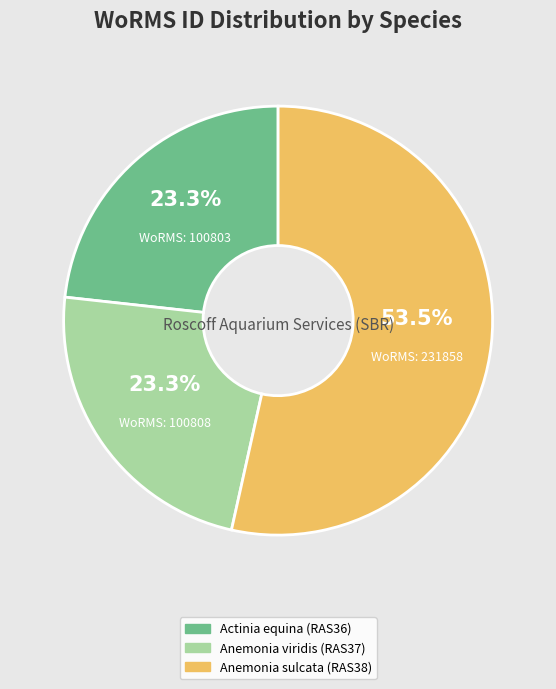

Do Actinia equina (RAS36) and Anemonia viridis (RAS37) together represent more than half of the pie?

No